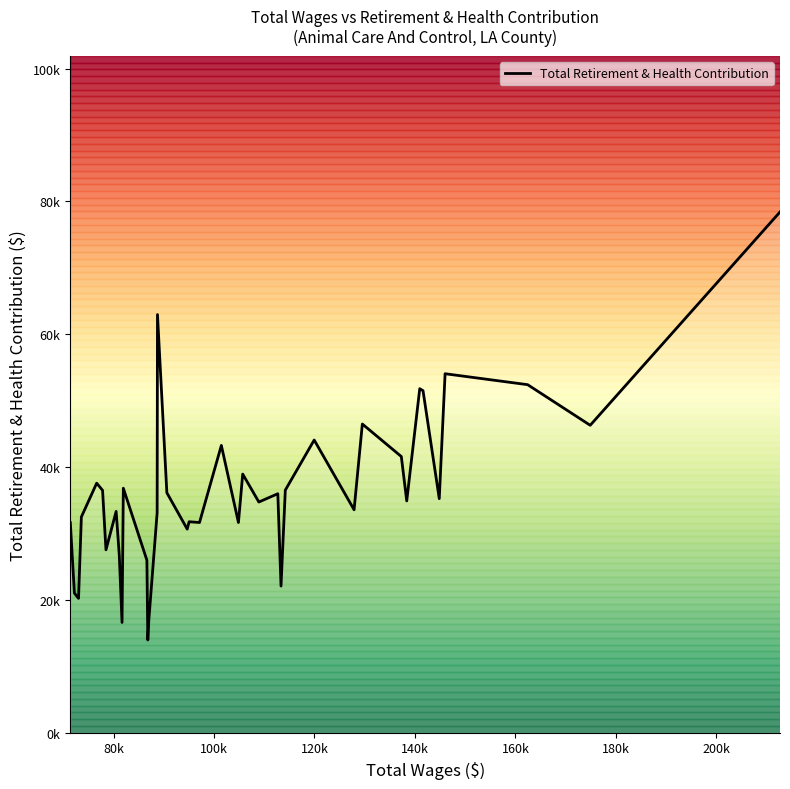

Is this an area chart (filled region under the line)?

Yes